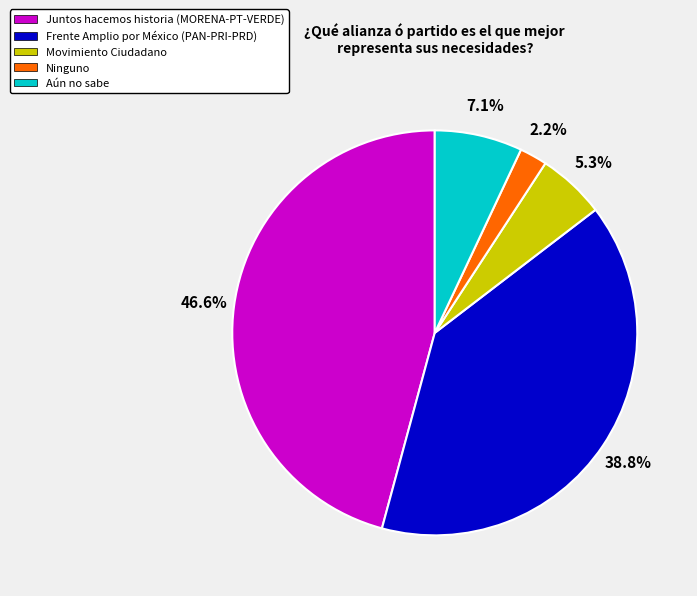

What is the smallest slice in the pie chart?

Ninguno